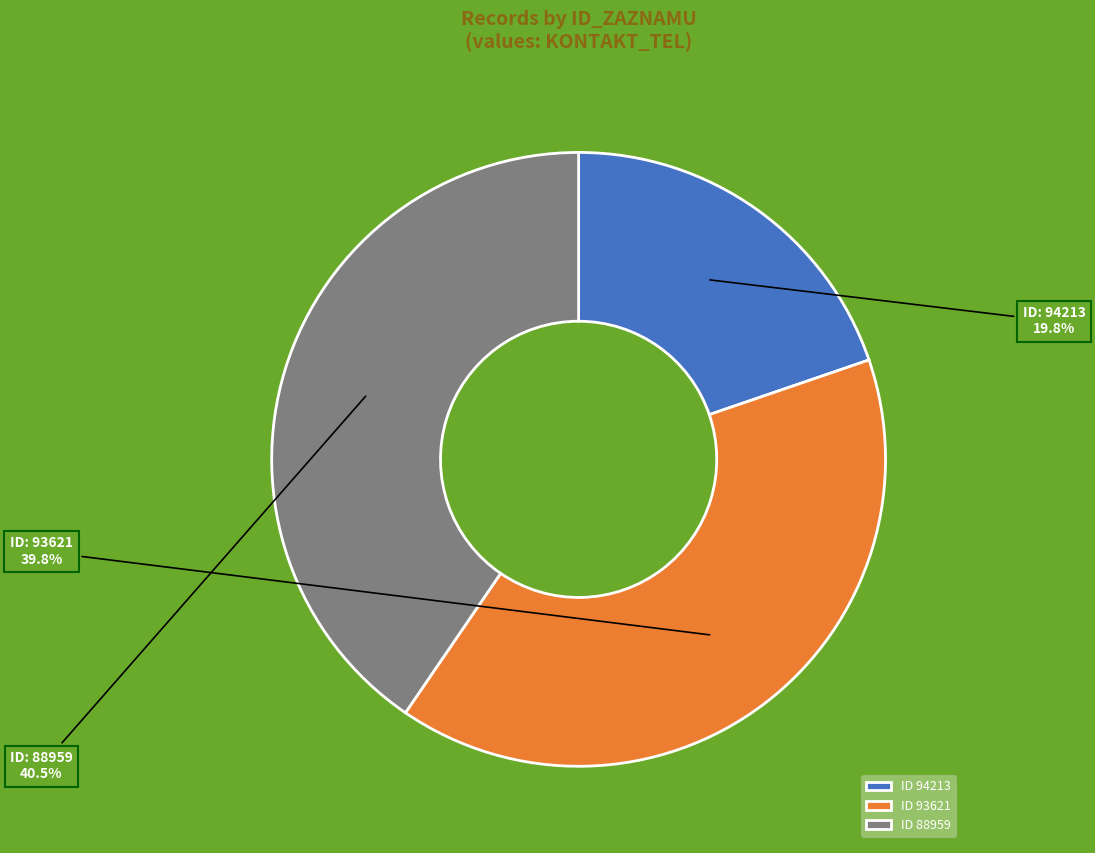

How many slices are in this pie chart?

3